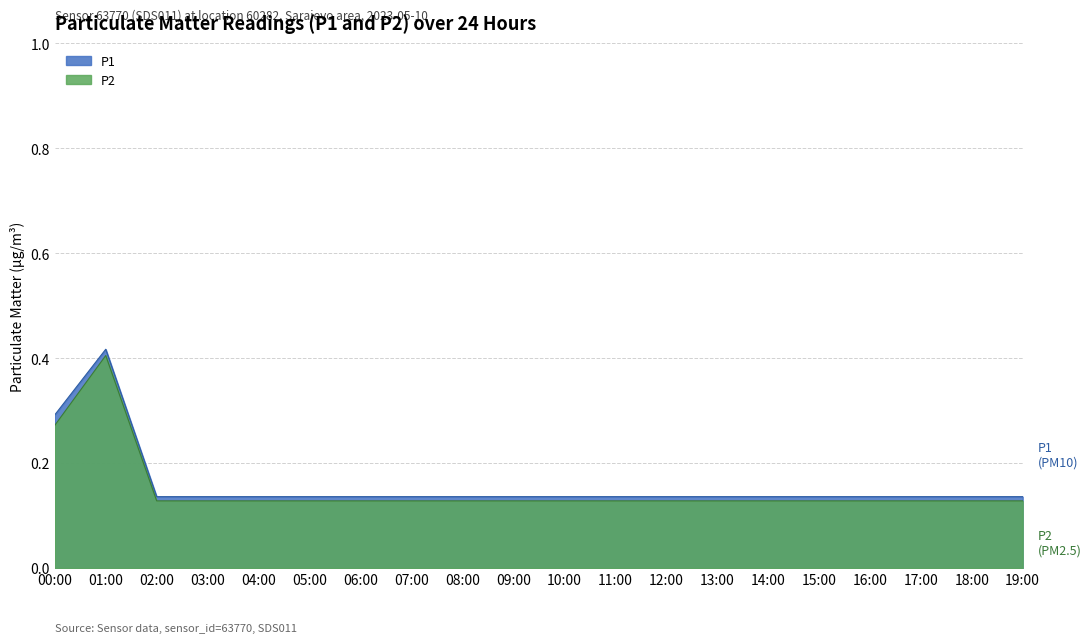

Which series has the largest range (max minus min)?

P1